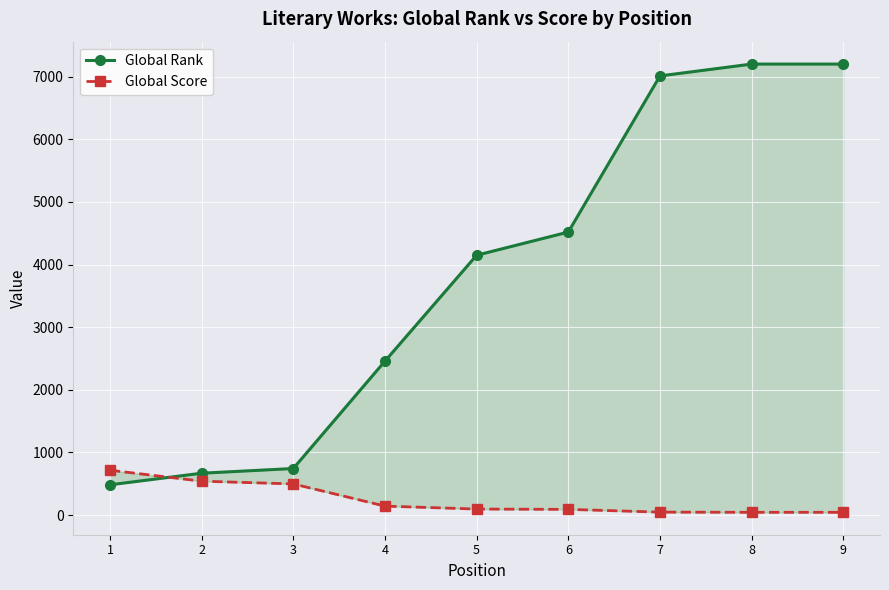

True or false: Global Rank and Global Score intersect in this chart.

True